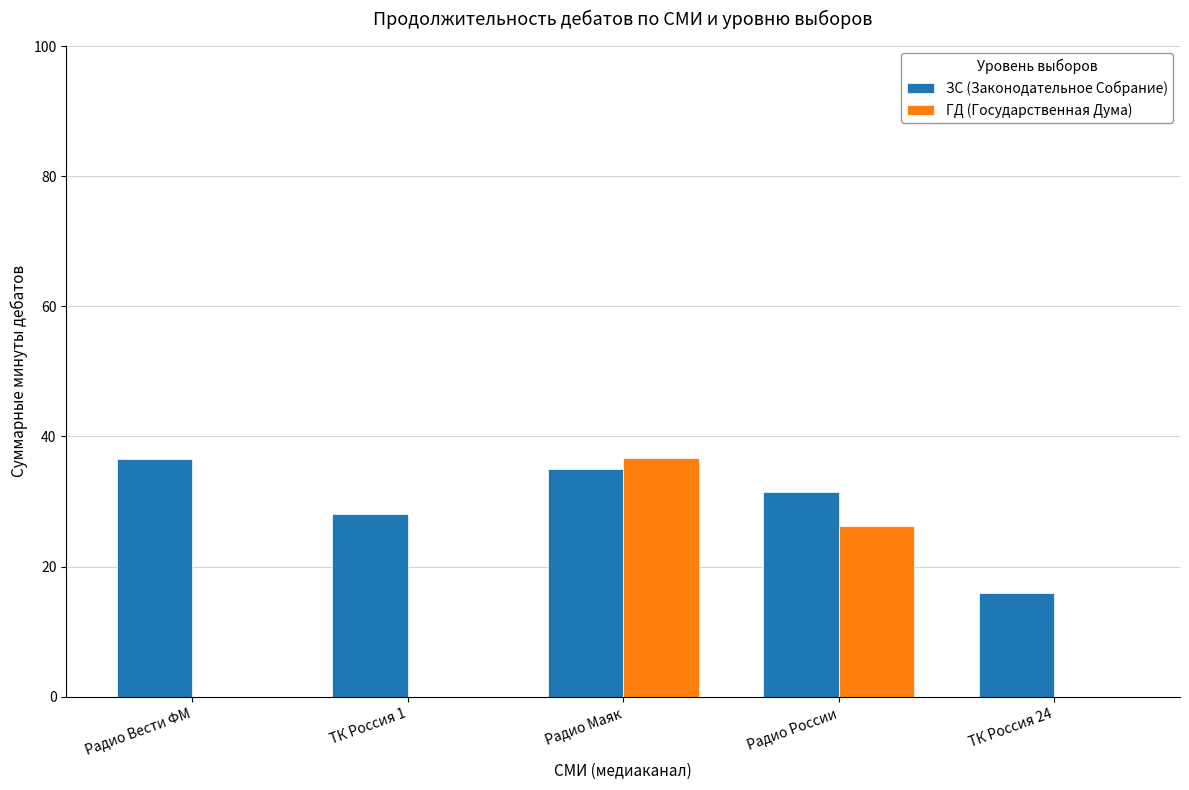

Are the bars grouped side by side (vs. stacked)?

Yes